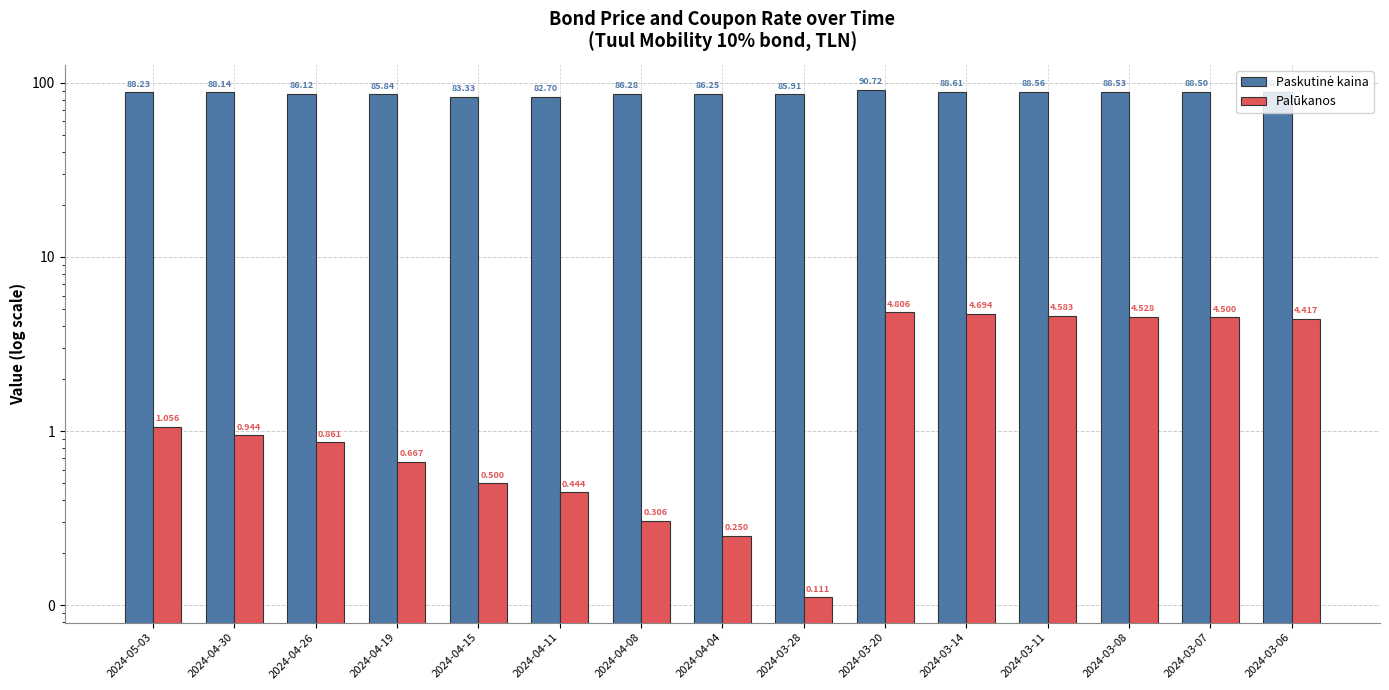

What is the total value across all series at 2024-03-07?

93.0